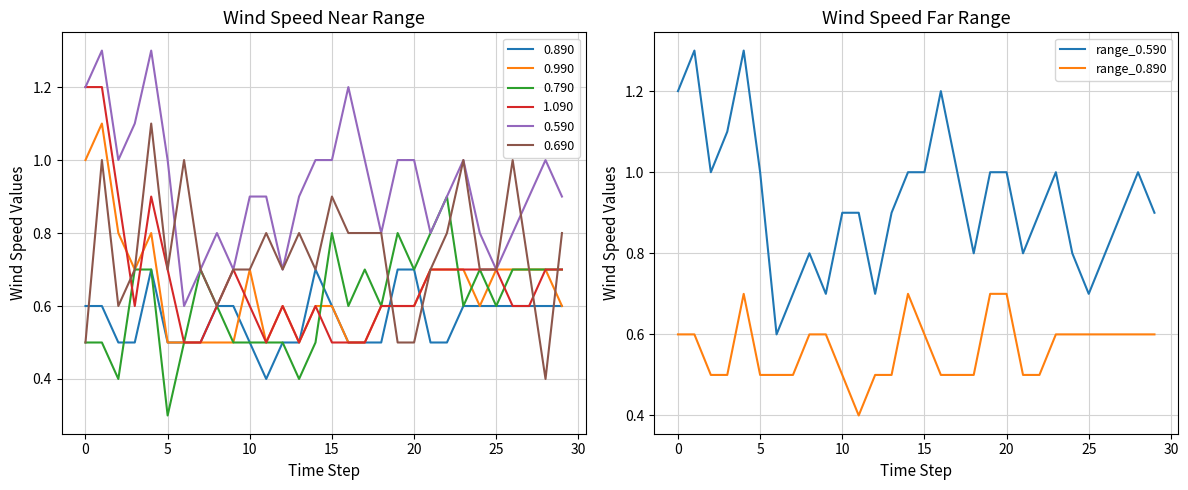

Where is range_0.890 nearest to the value 0?

11